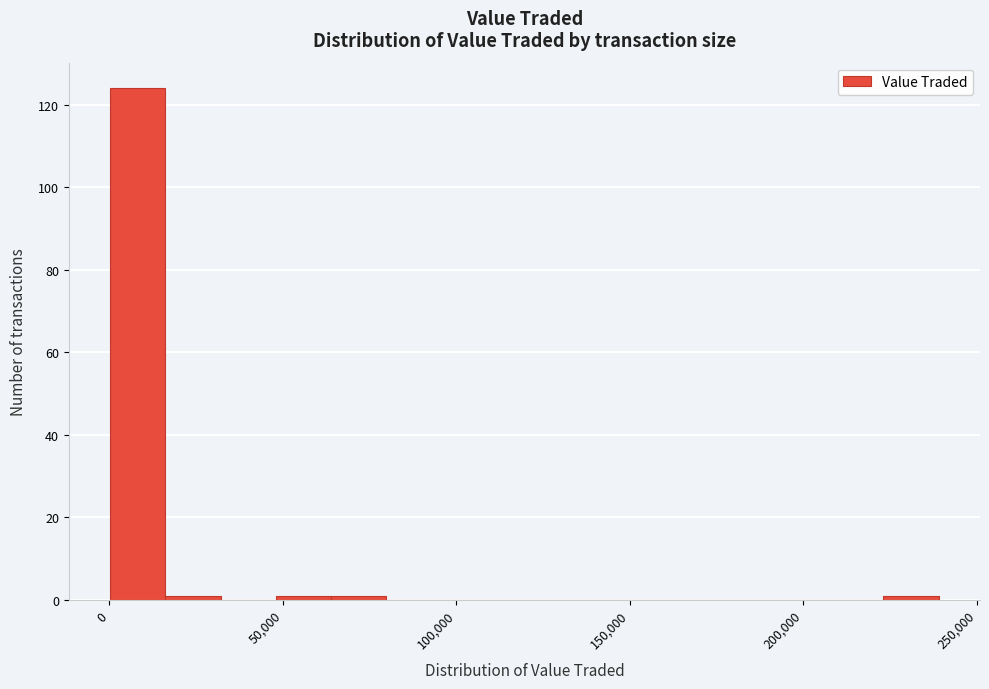

Around what value on the x-axis is the tallest bar? Give the approximate position of its centre, as read against the axis.

10000